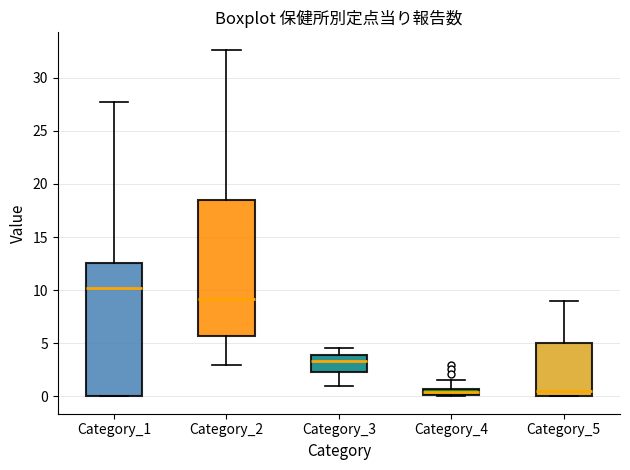

Where is the upper edge of the box for Category_3 on the y-axis? The values are not printed on the chart, so give them approximately, as read against the axis.

4.0